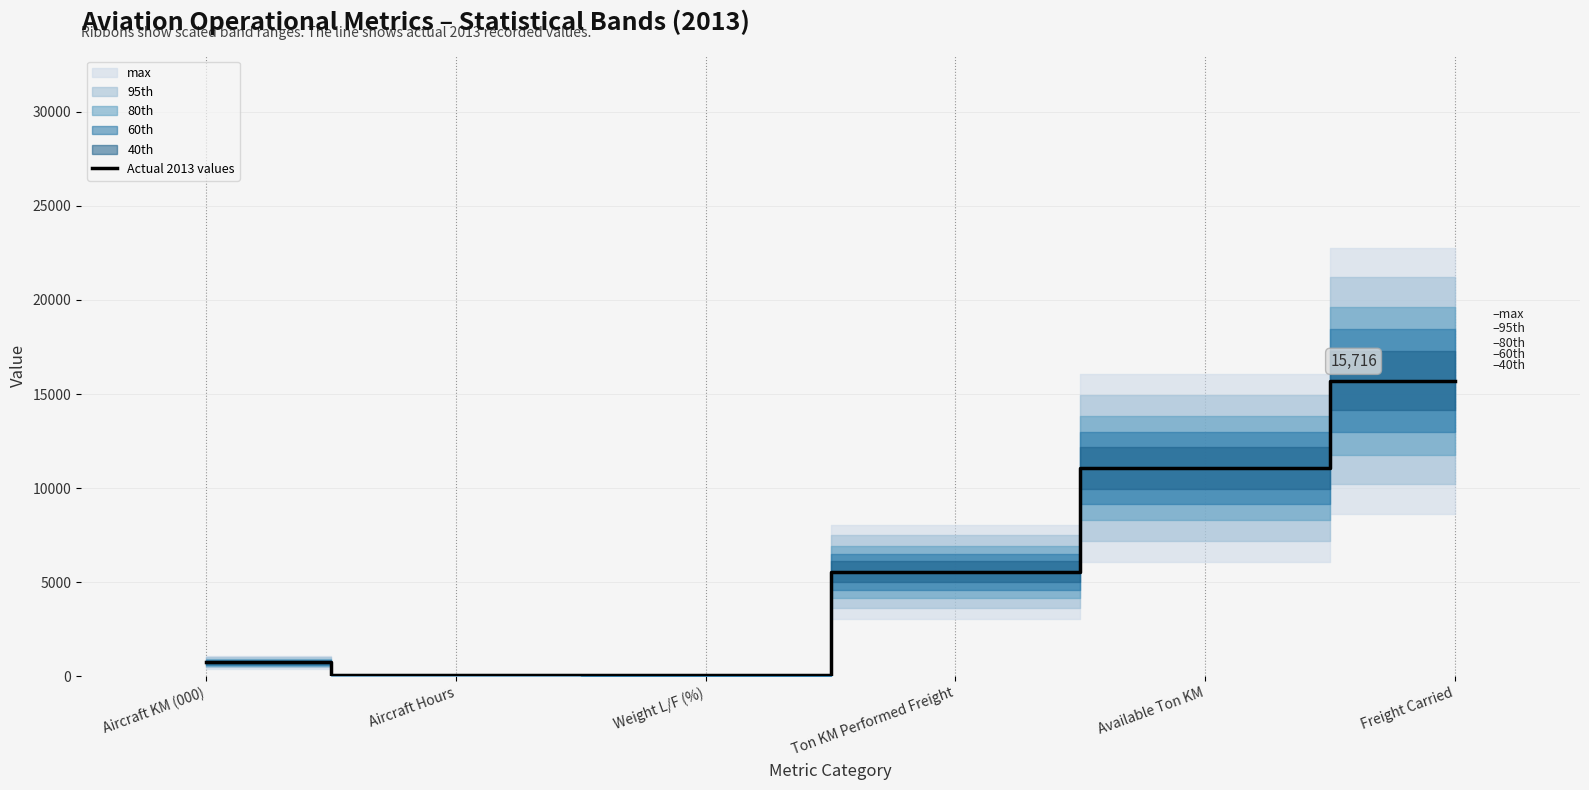

At which label does the data first exceed 5552?

Available Ton KM